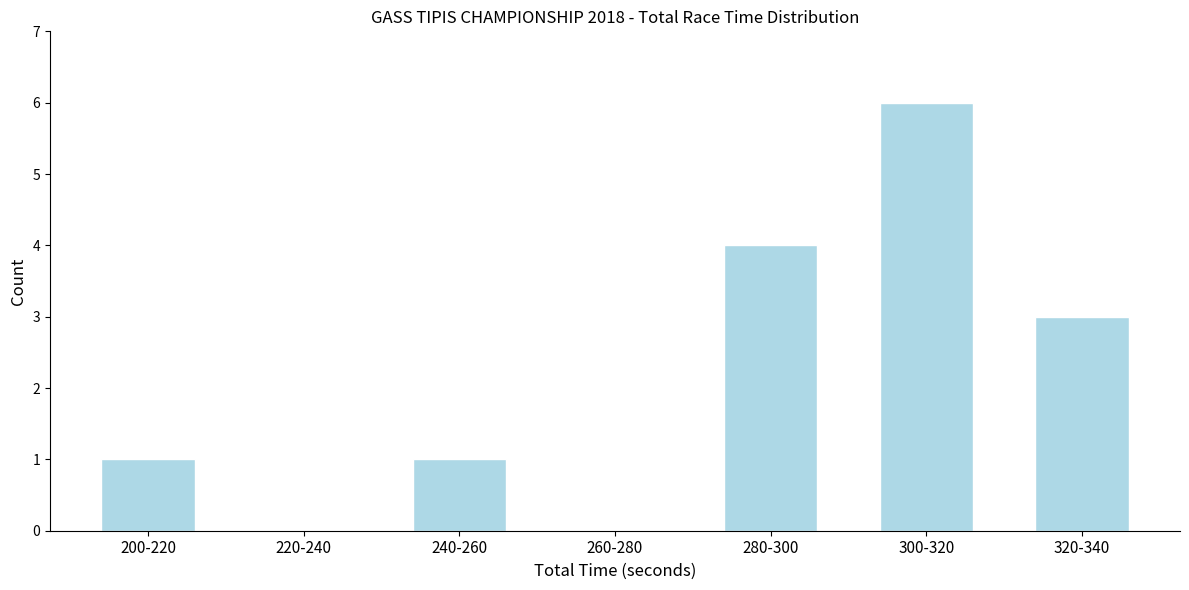

Reading left to right, extract all data points from this chart.

200-220=1	220-240=0	240-260=1	260-280=0	280-300=4	300-320=6	320-340=3